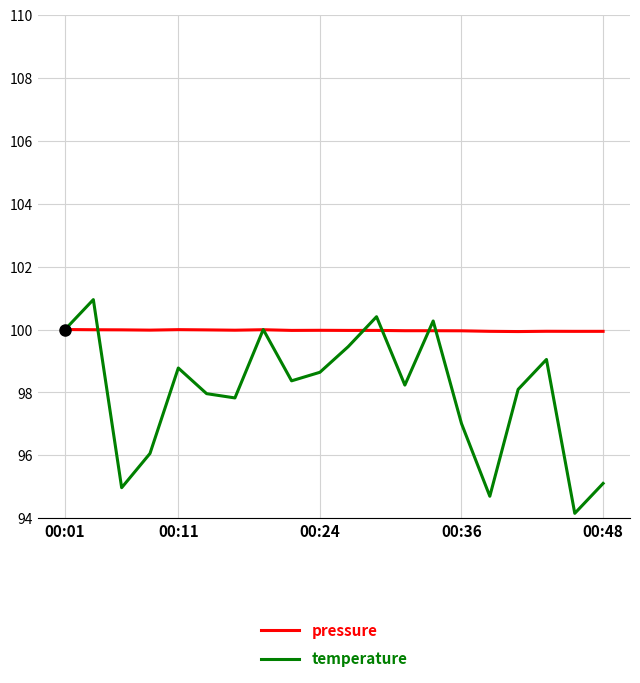

What is the difference between the maximum and minimum values in the temperature series?

6.8